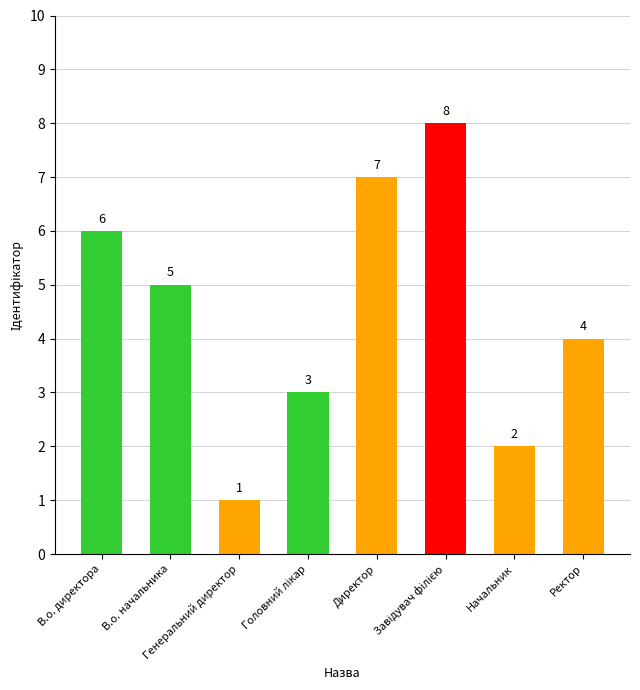

The value at Генеральний директор is 2. True or false?

False